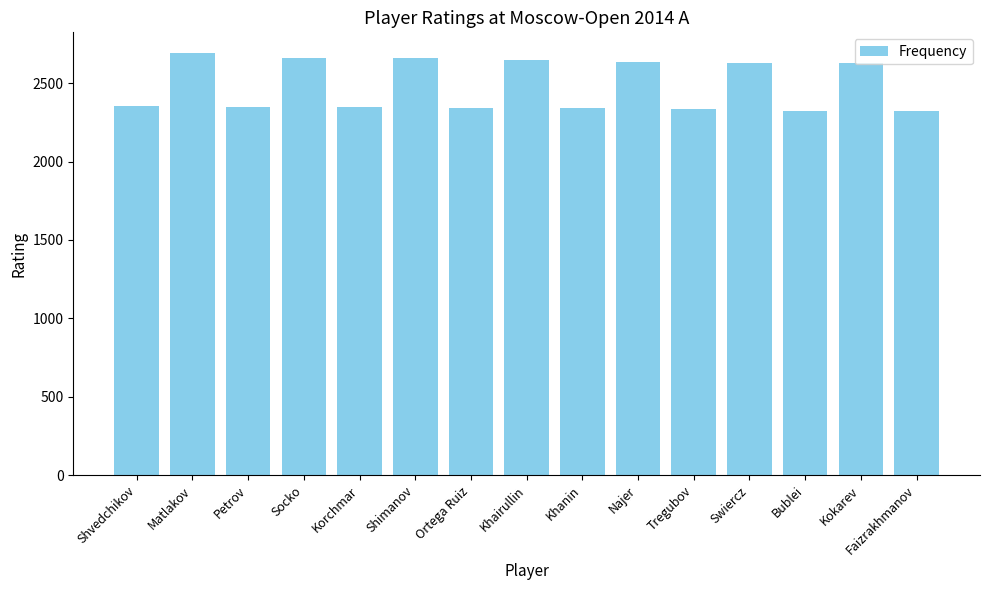

What is the value of the 13th bar from the left?

2325